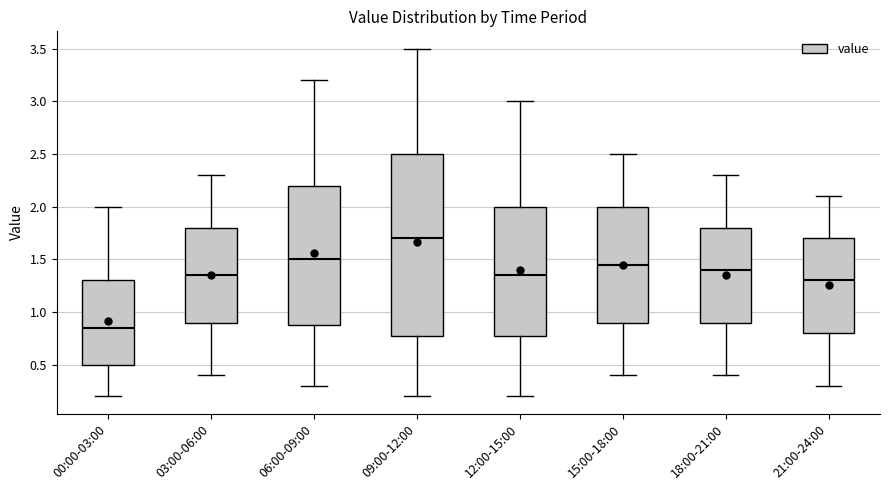

Which box has the highest median line?

09:00-12:00